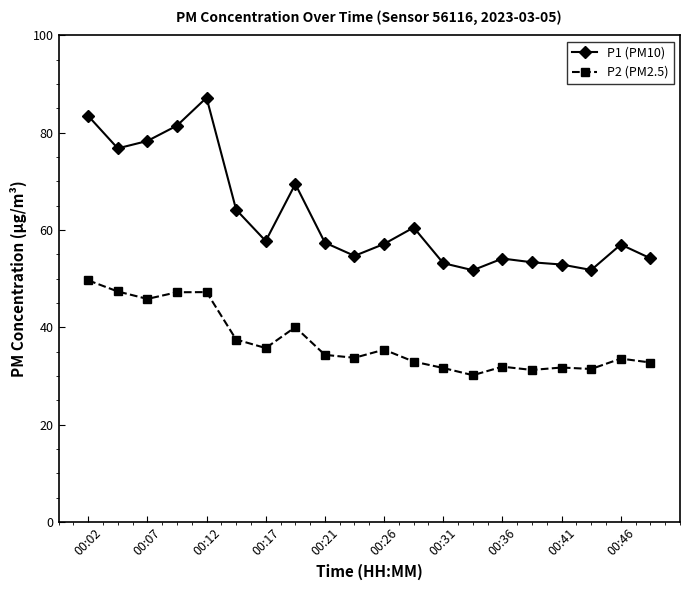

True or false: P1 (PM10) has more than 1 interior local peaks.

True